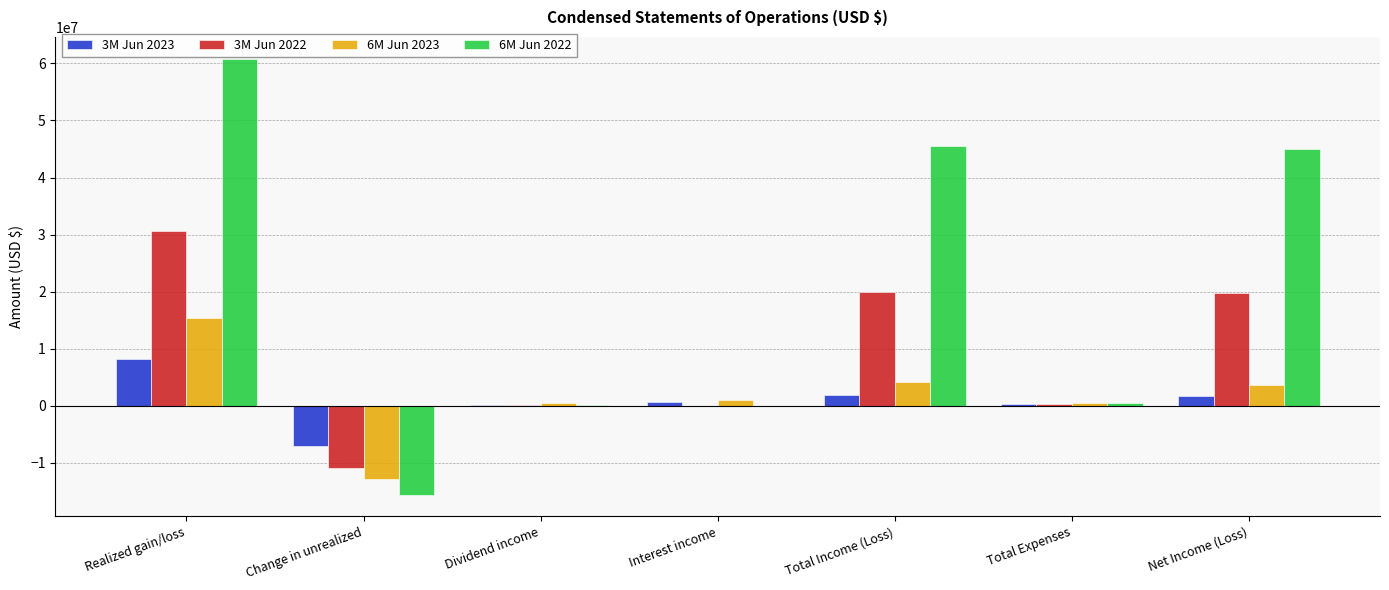

What is the sum of the 6M Jun 2023 values at Net Income (Loss) and Change in unrealized?

-9123708